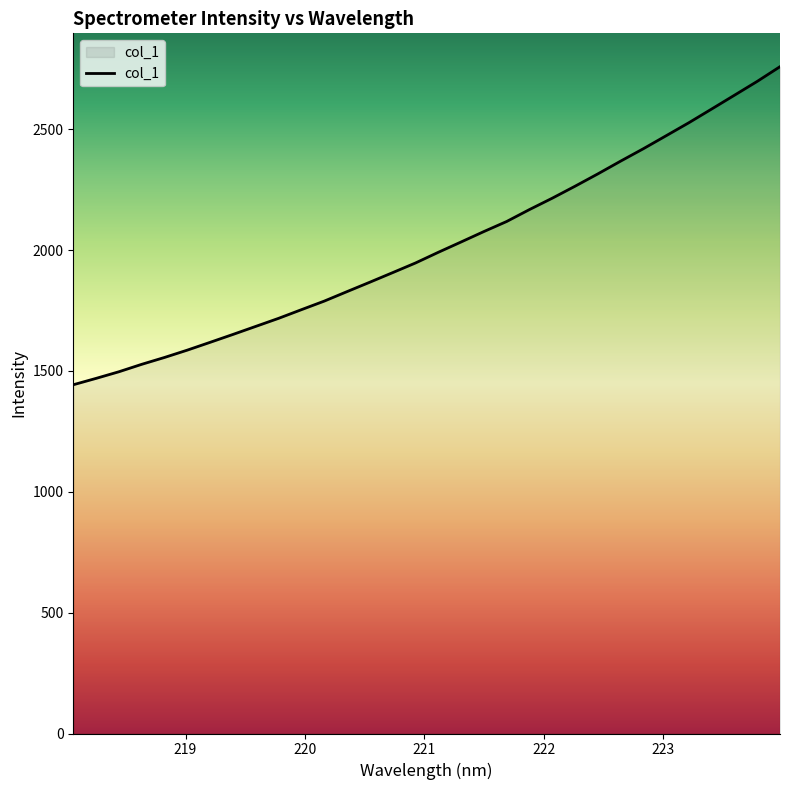

What is the maximum value shown in the chart?

2758.9